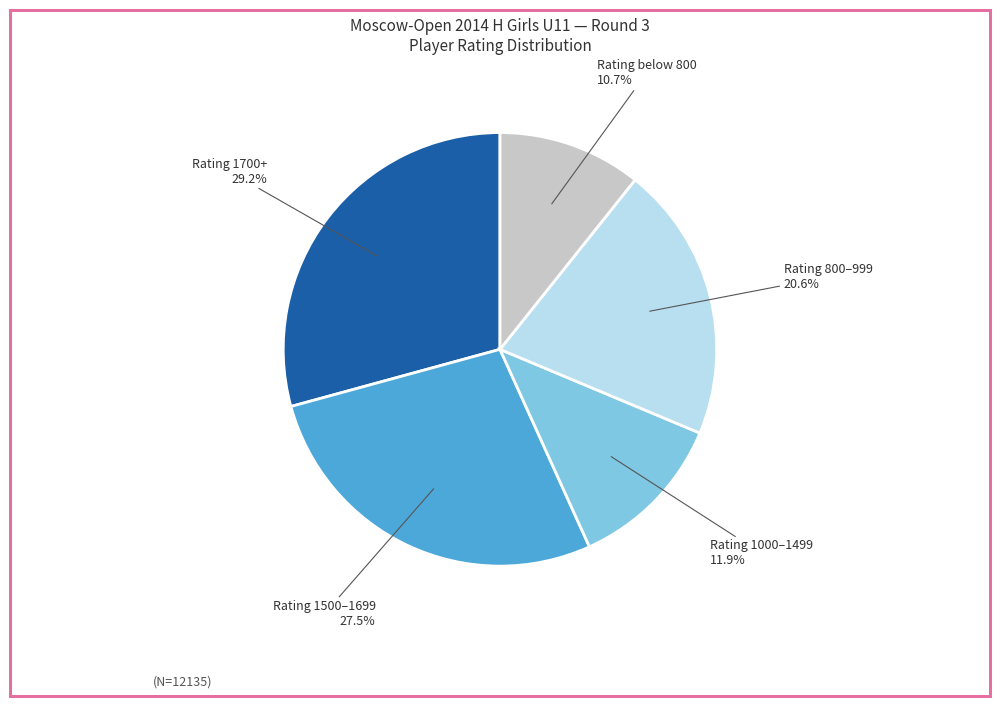

Does any single category account for the majority?

No